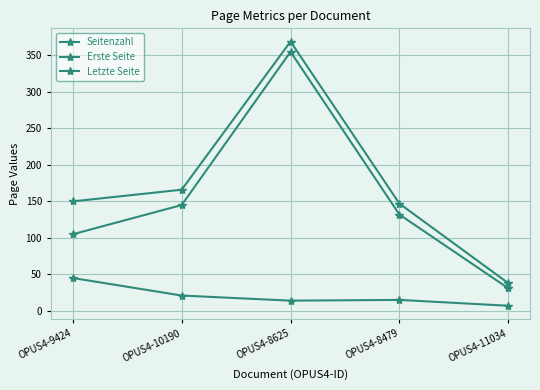

Which category has the lowest value in the Letzte Seite series?

OPUS4-11034